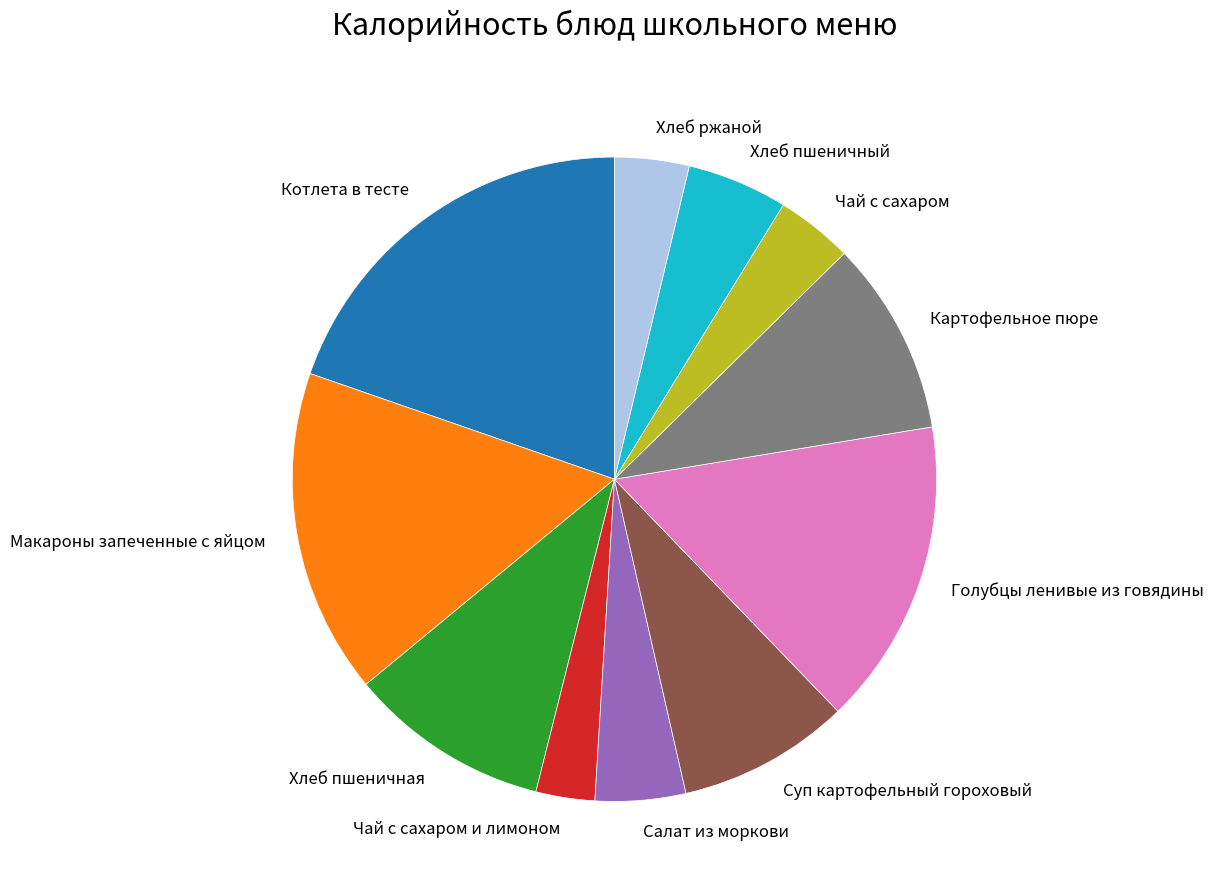

Which has a higher value, Голубцы ленивые из говядины or Макароны запеченные с яйцом?

Макароны запеченные с яйцом